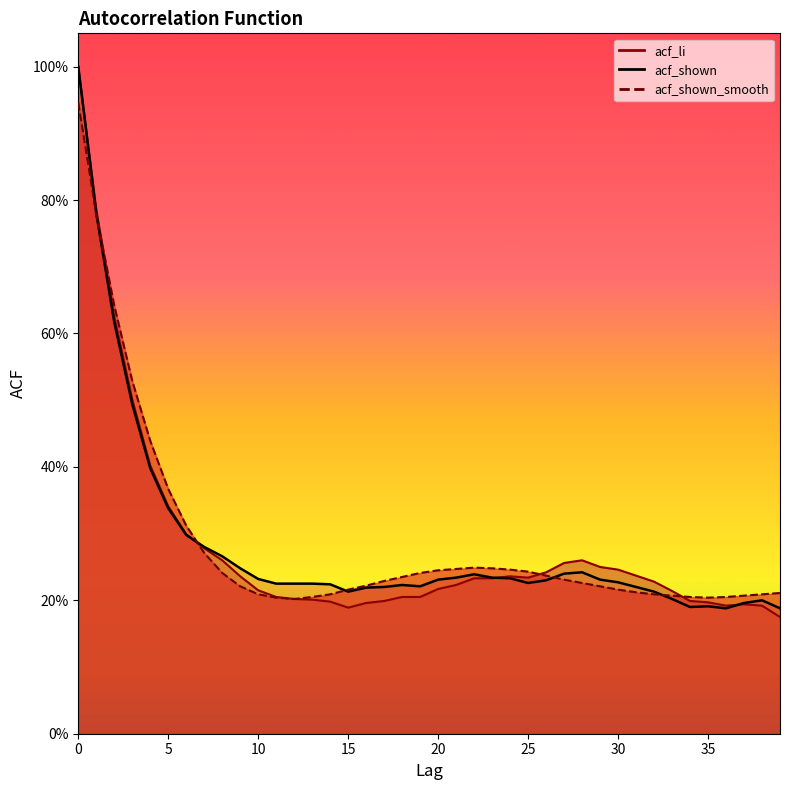

The value of acf_shown at 29 is 0.2. True or false?

True